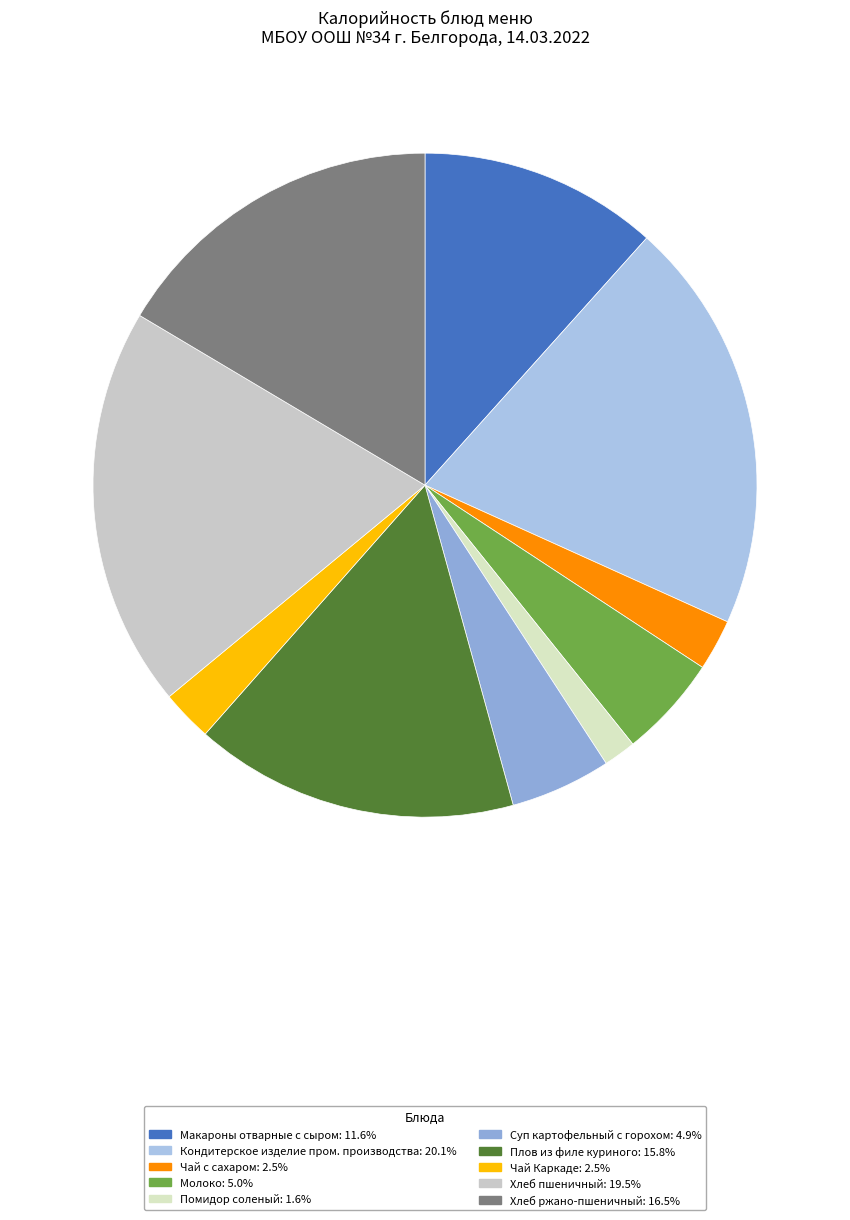

How many segments does this pie chart have?

10